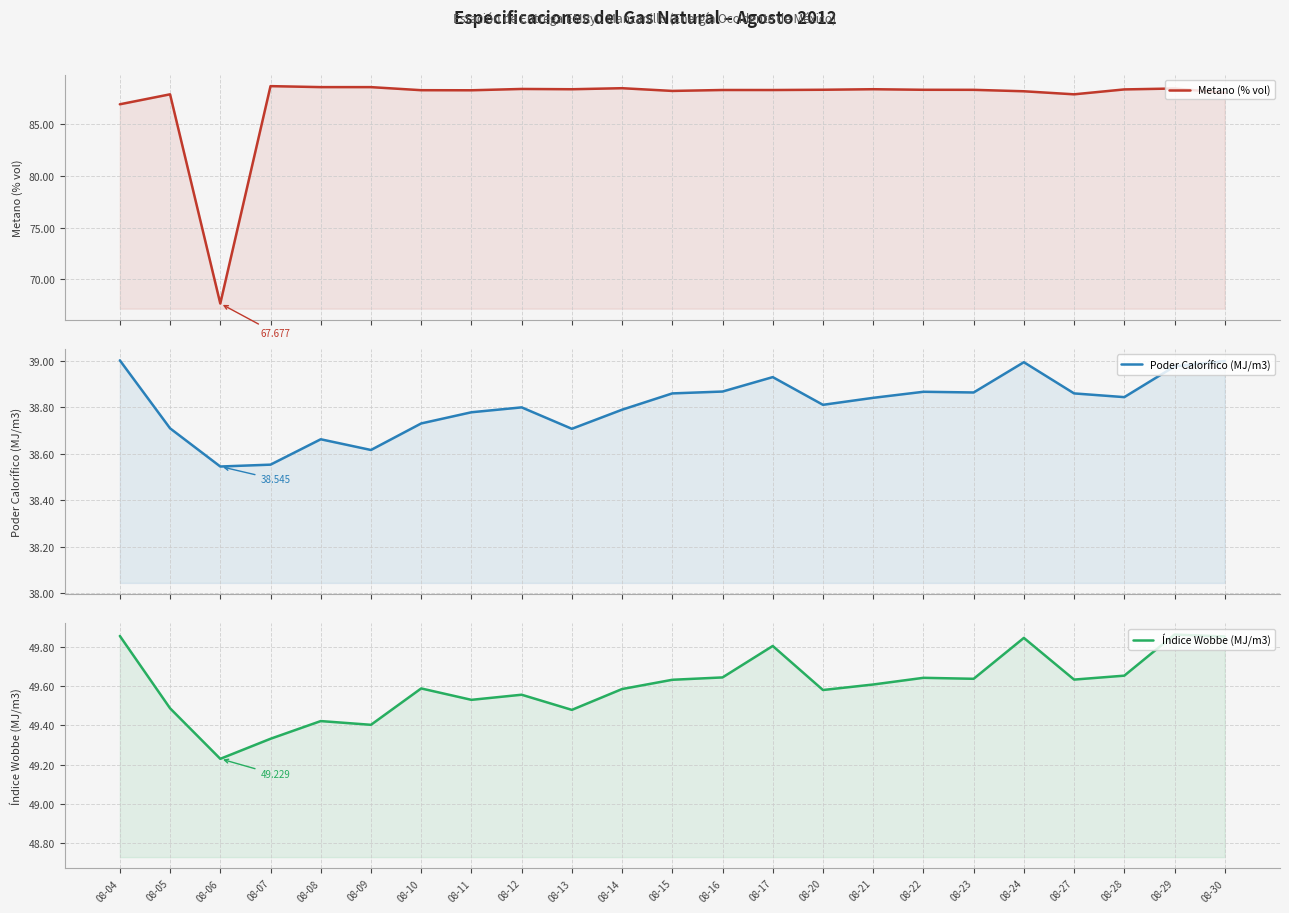

Does the chart display data point markers on the line(s)?

No